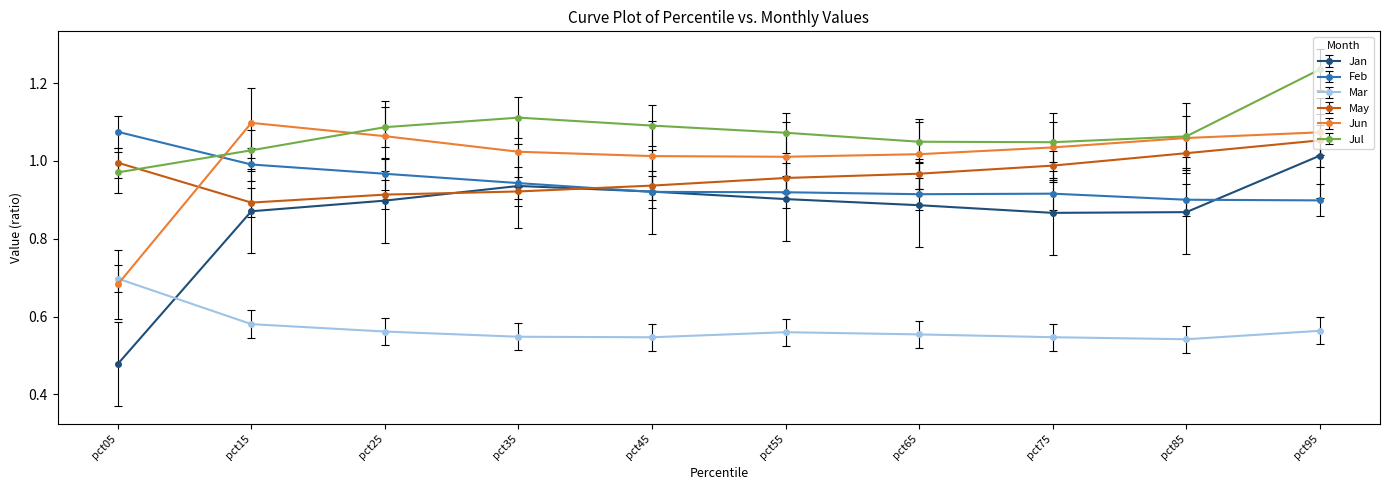

At how many categories does at least one series exceed 0?

10